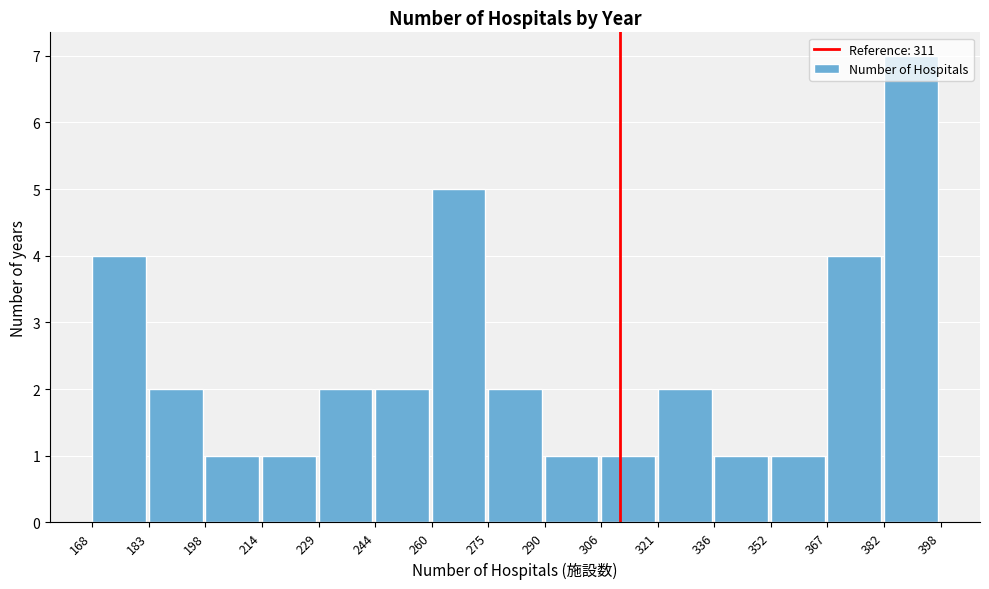

Reading left to right, transcribe this chart: for each bar, give the range it covers on the x-axis and its height. The values are not printed on the chart, so give them approximately, as read against the axis.

168 to 183: 4
183 to 198: 2
198 to 214: 1
214 to 229: 1
229 to 244: 2
244 to 260: 2
260 to 275: 5
275 to 290: 2
290 to 306: 1
306 to 321: 1
321 to 336: 2
336 to 352: 1
352 to 367: 1
367 to 382: 4
382 to 398: 7